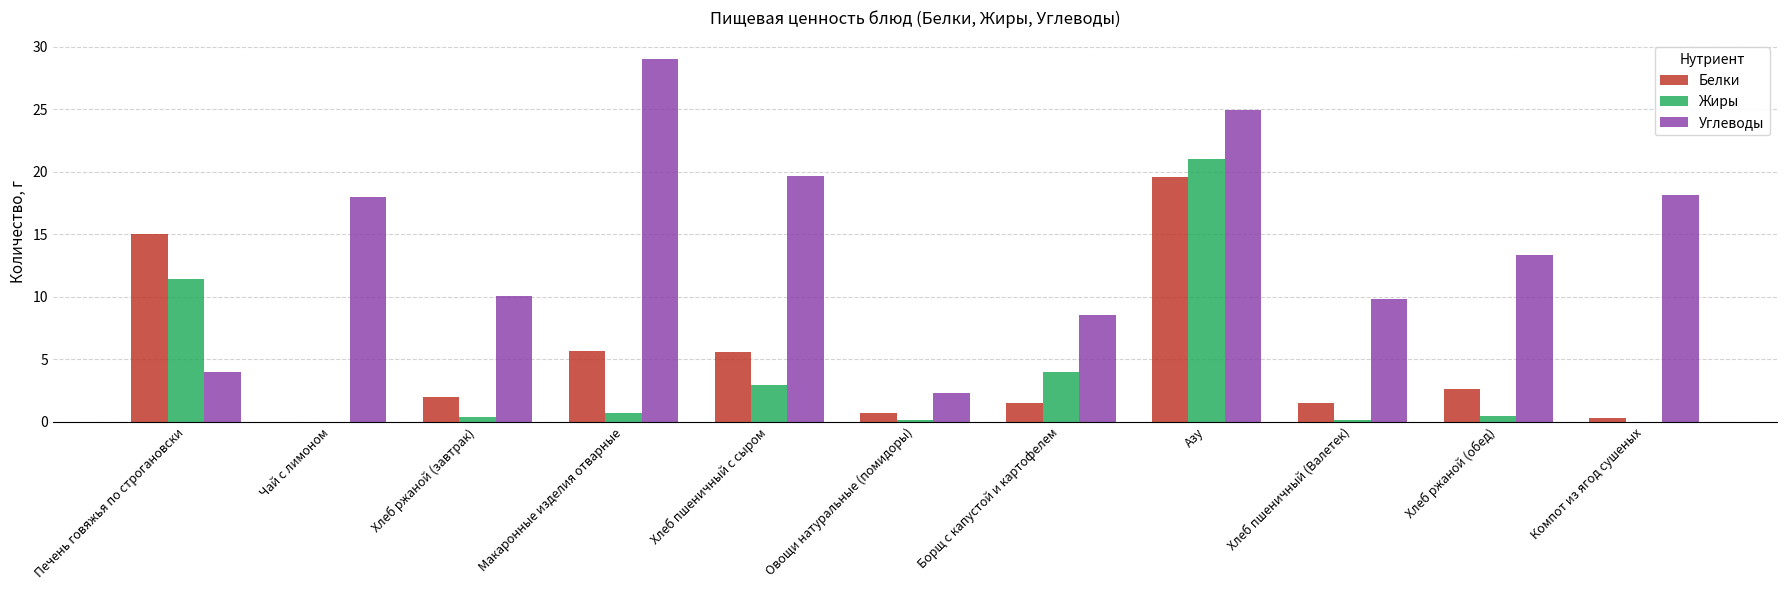

What is the sum of the Углеводы values at Борщ с капустой и картофелем and Хлеб пшеничный с сыром?

28.2